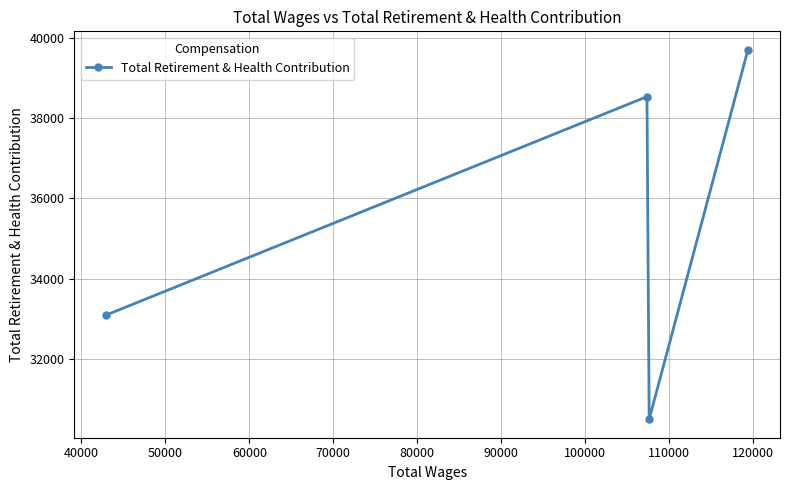

What is the value of the 1st point from the left?

33091